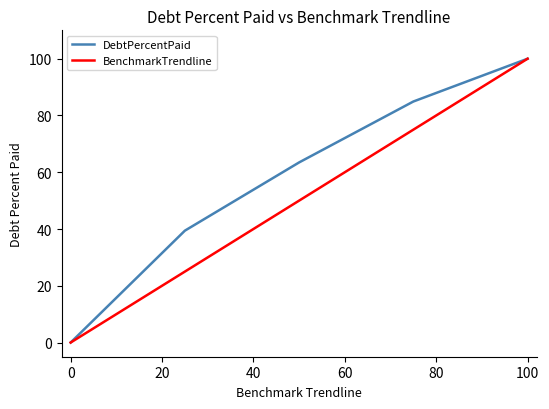

True or false: BenchmarkTrendline has more than 0 points higher than both neighbors.

False